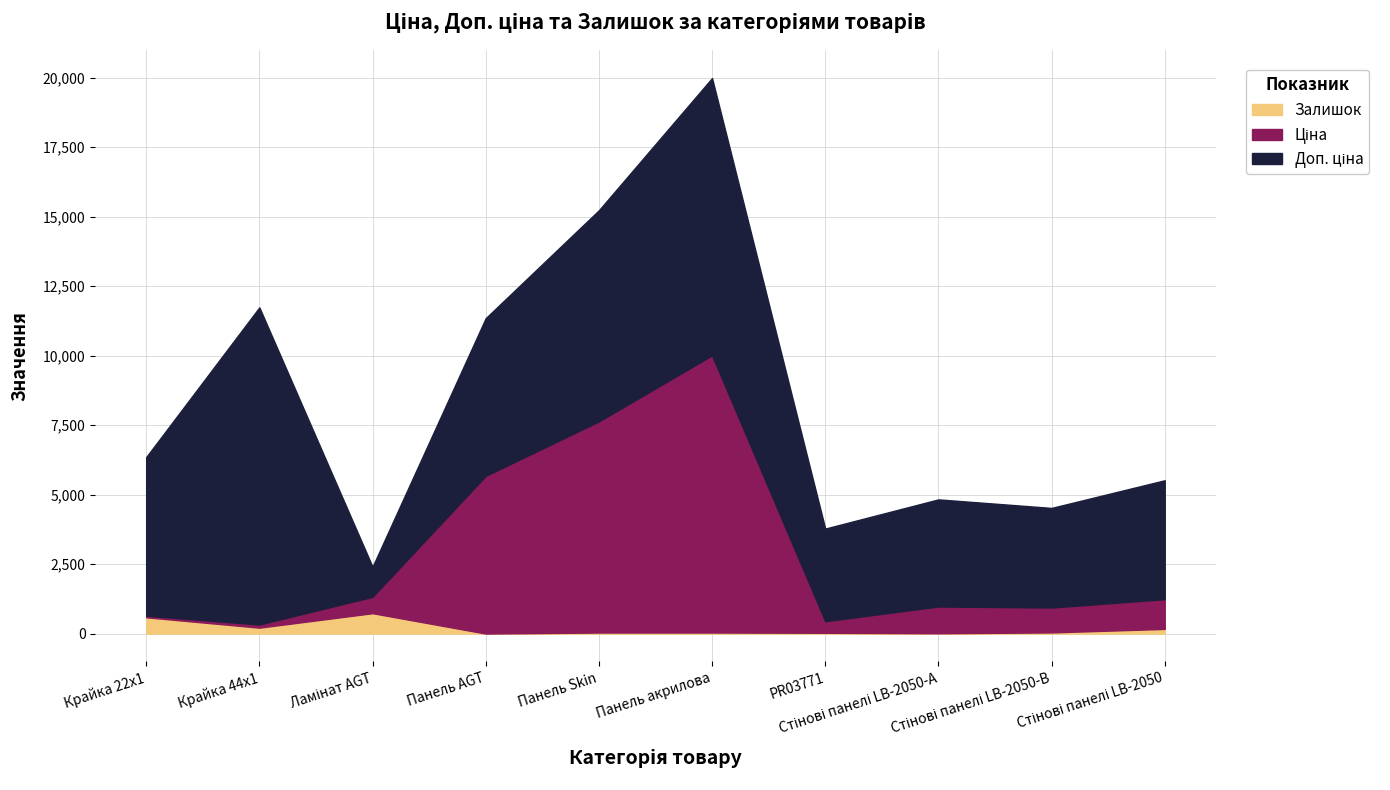

Count the number of categories in the chart.

10